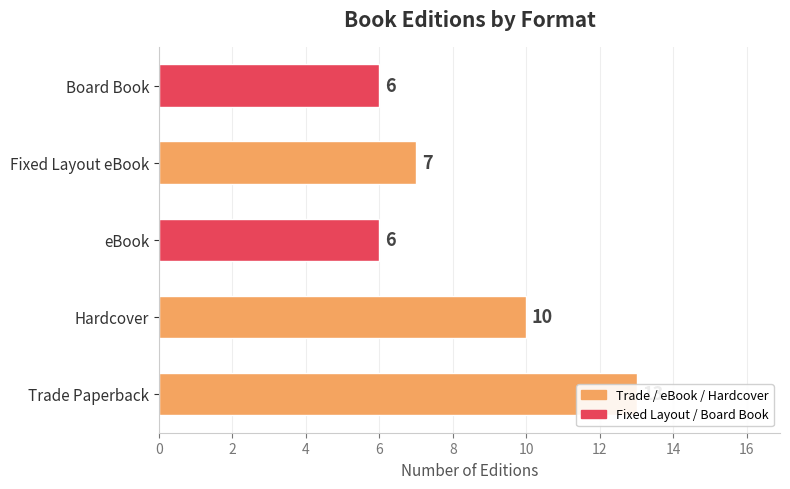

Read the value at eBook.

6